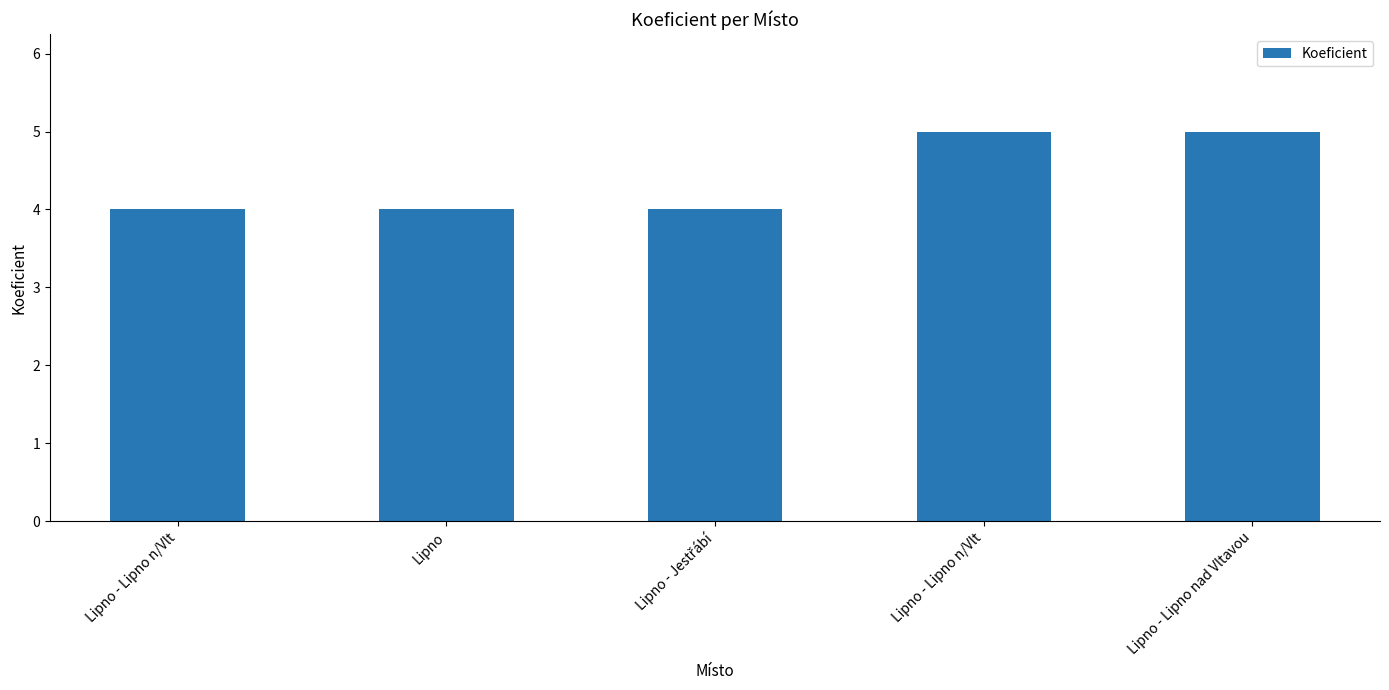

Reading left to right, what are all the values shown in this chart?

4	4	4	5	5